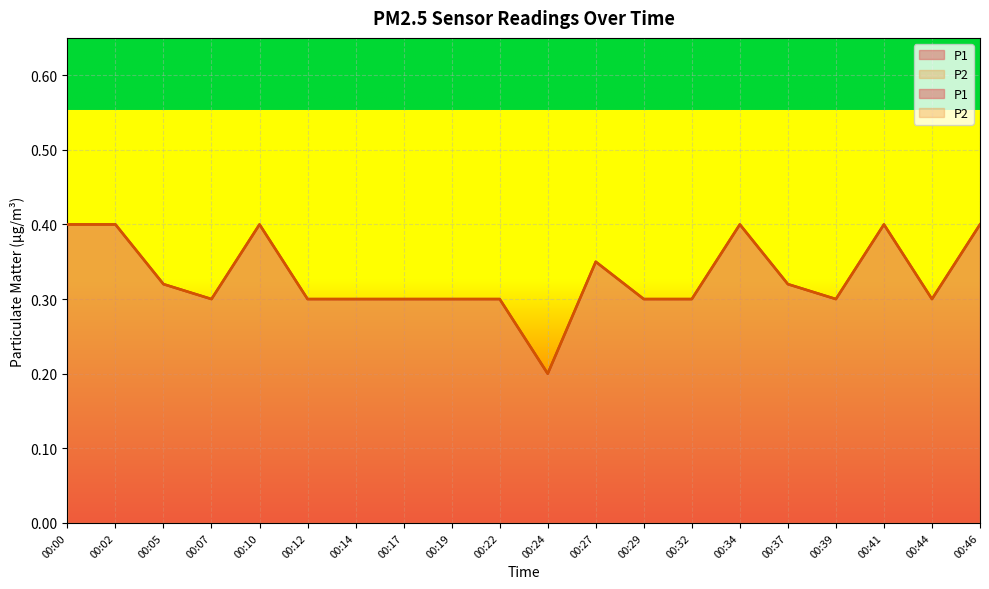

Reading left to right, list all the values displayed in this chart.

P1: 00:00=0.4	00:02=0.4	00:05=0.3	00:07=0.3	00:10=0.4	00:12=0.3	00:14=0.3	00:17=0.3	00:19=0.3	00:22=0.3	00:24=0.2	00:27=0.3	00:29=0.3	00:32=0.3	00:34=0.4	00:37=0.3	00:39=0.3	00:41=0.4	00:44=0.3	00:46=0.4
P2: 00:00=0.4	00:02=0.4	00:05=0.3	00:07=0.3	00:10=0.4	00:12=0.3	00:14=0.3	00:17=0.3	00:19=0.3	00:22=0.3	00:24=0.2	00:27=0.3	00:29=0.3	00:32=0.3	00:34=0.4	00:37=0.3	00:39=0.3	00:41=0.4	00:44=0.3	00:46=0.4